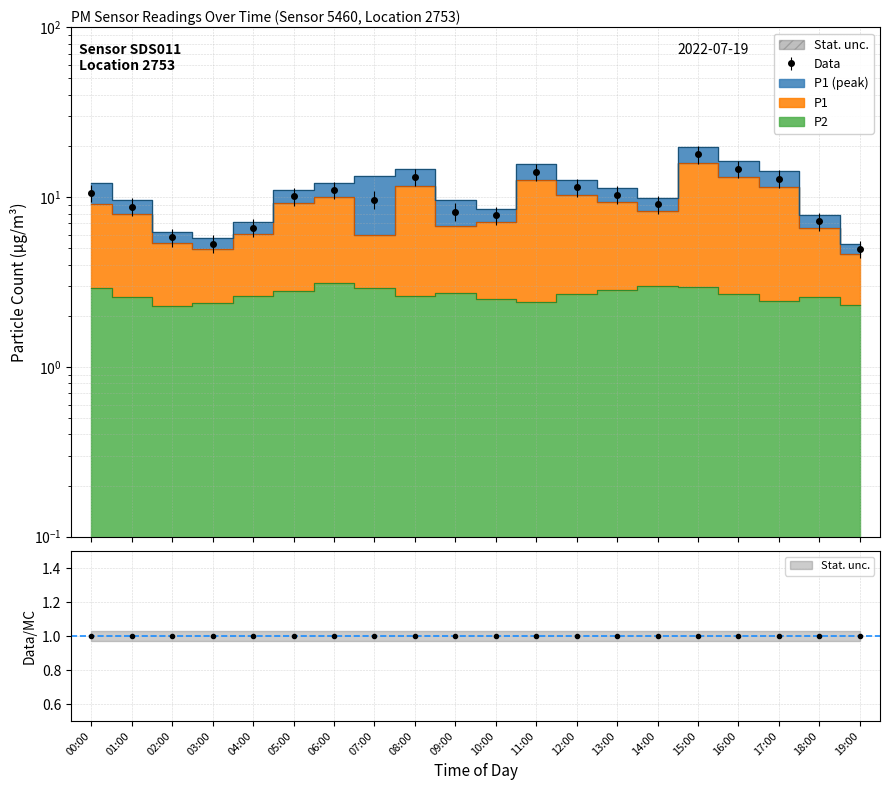

At which label does P1 first exceed 9?

00:00